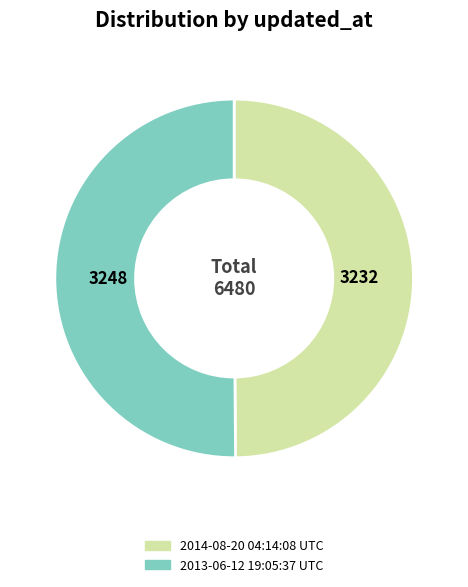

Do 2013-06-12 19:05:37 UTC and 2014-08-20 04:14:08 UTC together represent more than half of the pie?

Yes